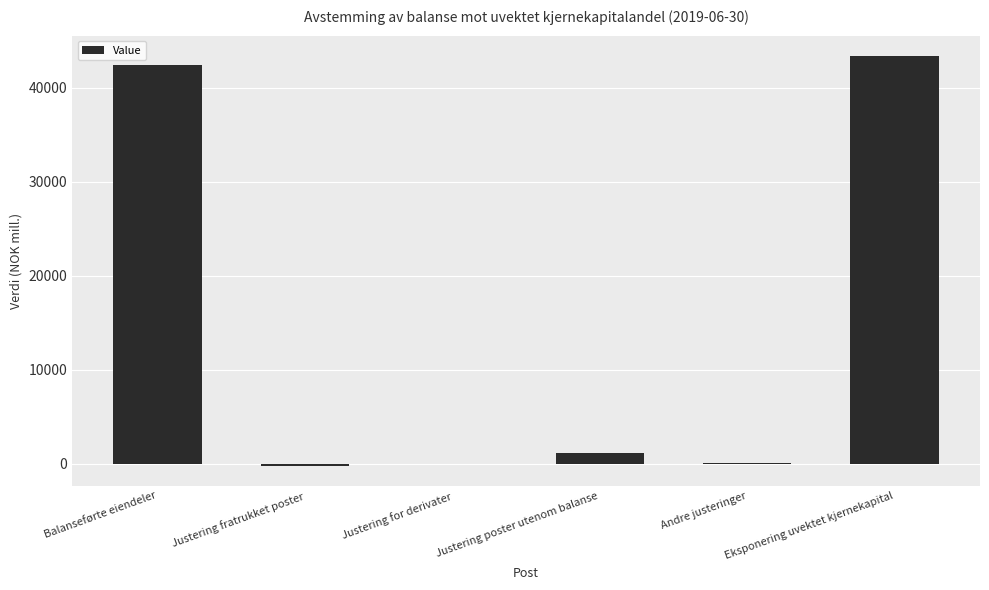

Is it true that the value at Eksponering uvektet kjernekapital is 25167.3?

False